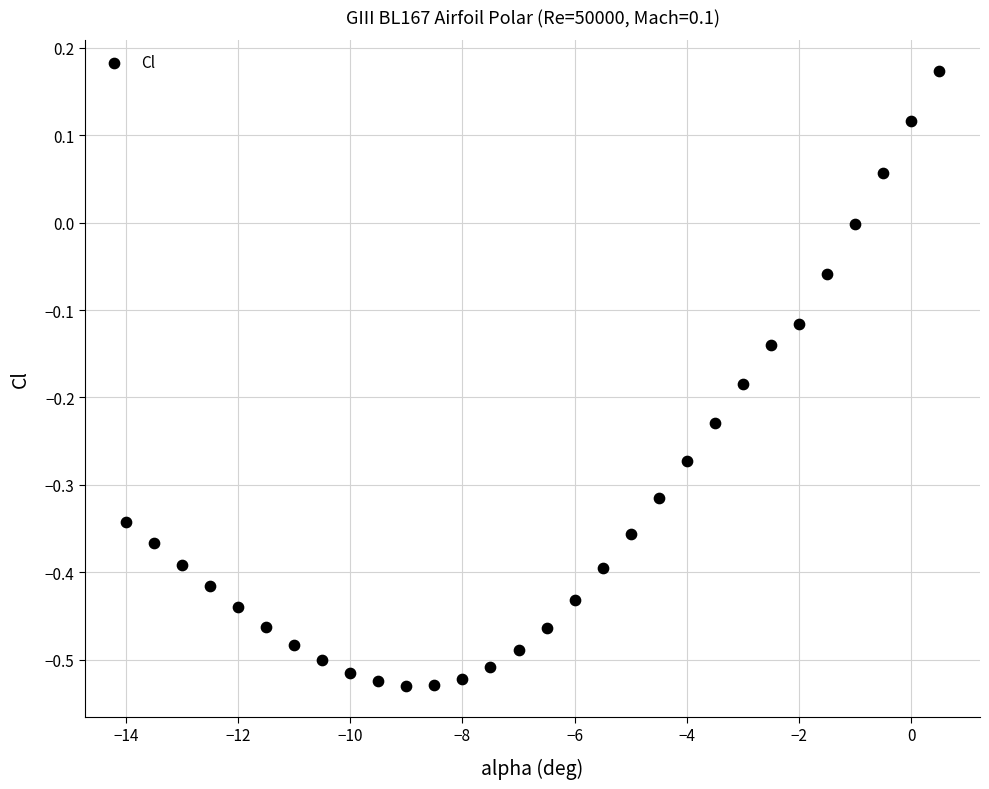

What is the range of X values (max minus min)?

14.5